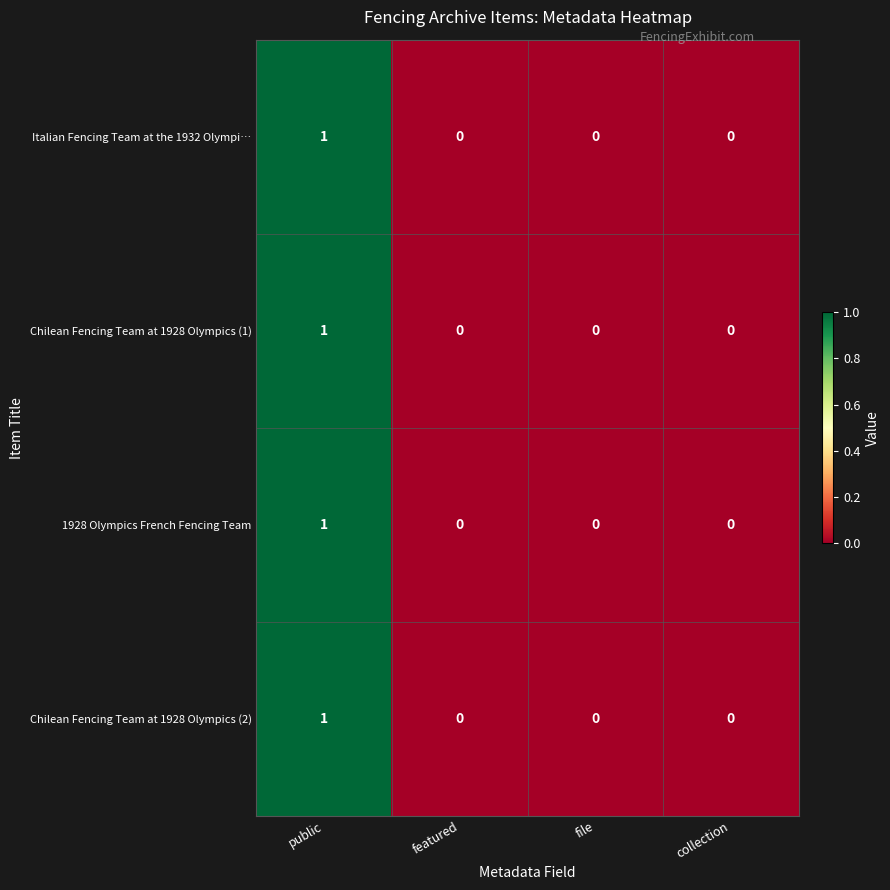

How many categories are shown in the chart?

4